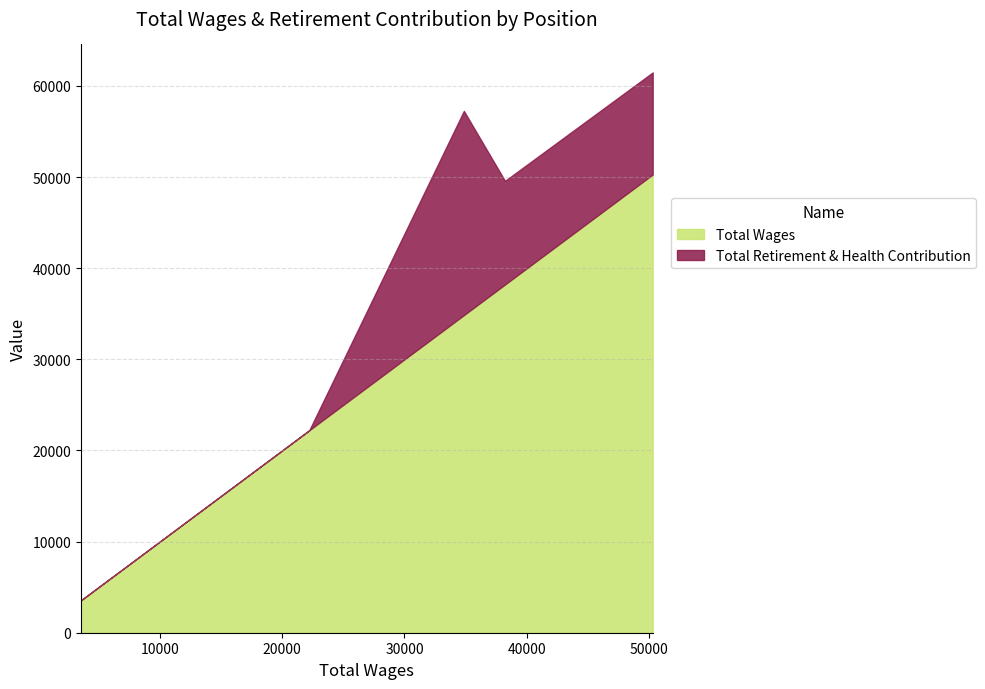

List the series in order of their overall mean, lowest first.

Total Retirement & Health Contribution, Total Wages